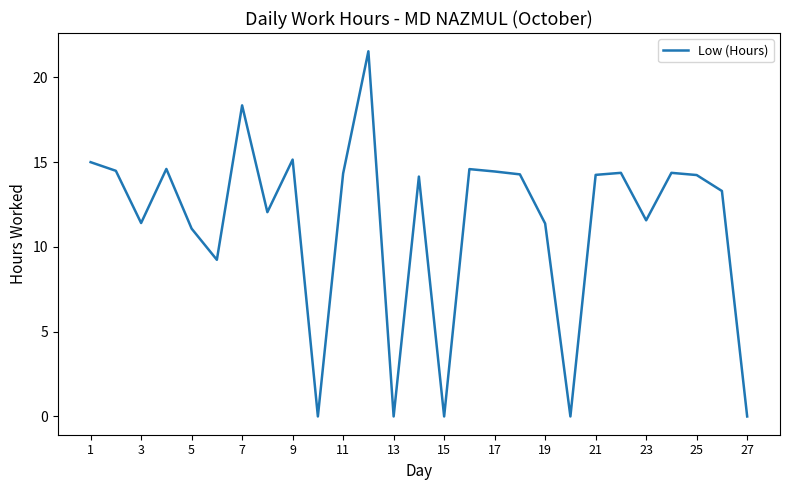

What is the greatest value displayed?

21.5